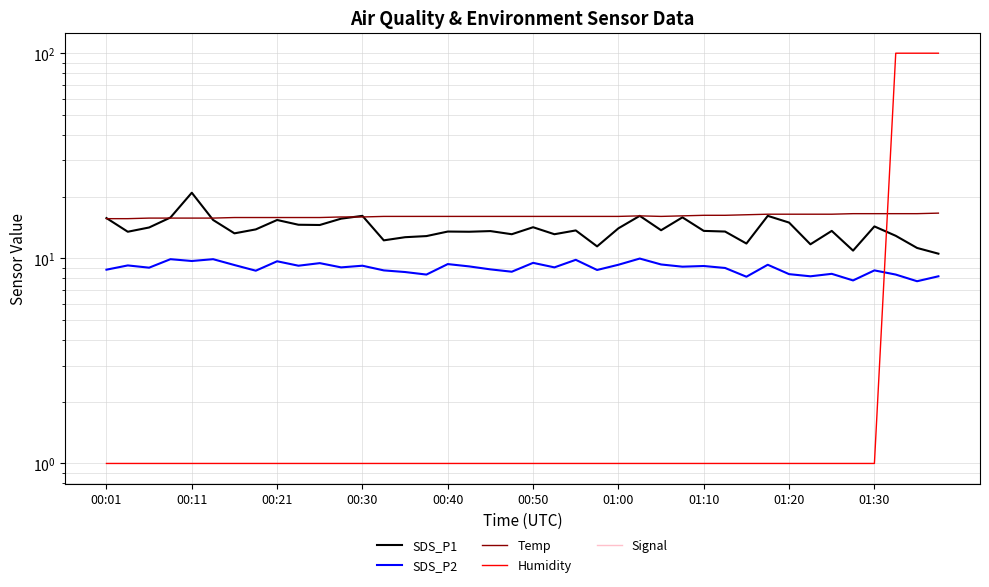

Where do Humidity and SDS_P2 first cross each other?

36 and 37